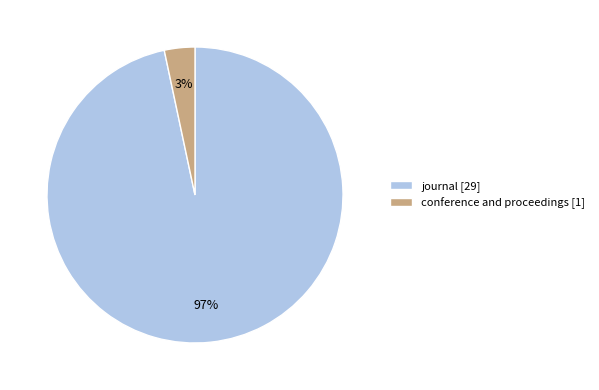

Combined, do conference and proceedings and journal account for over 50%?

Yes